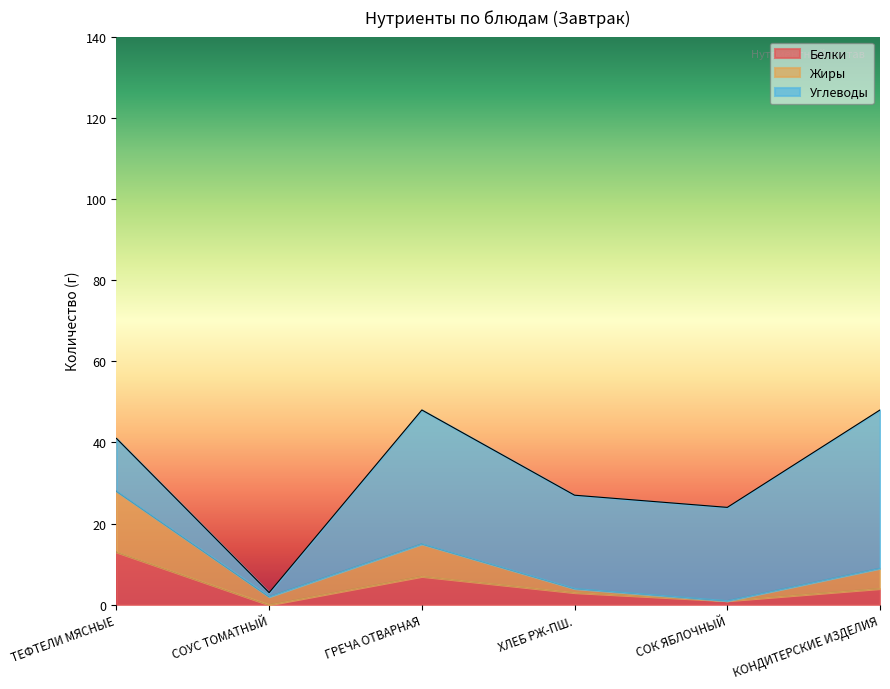

Which has a higher value, ГРЕЧА ОТВАРНАЯ or СОК ЯБЛОЧНЫЙ?

ГРЕЧА ОТВАРНАЯ